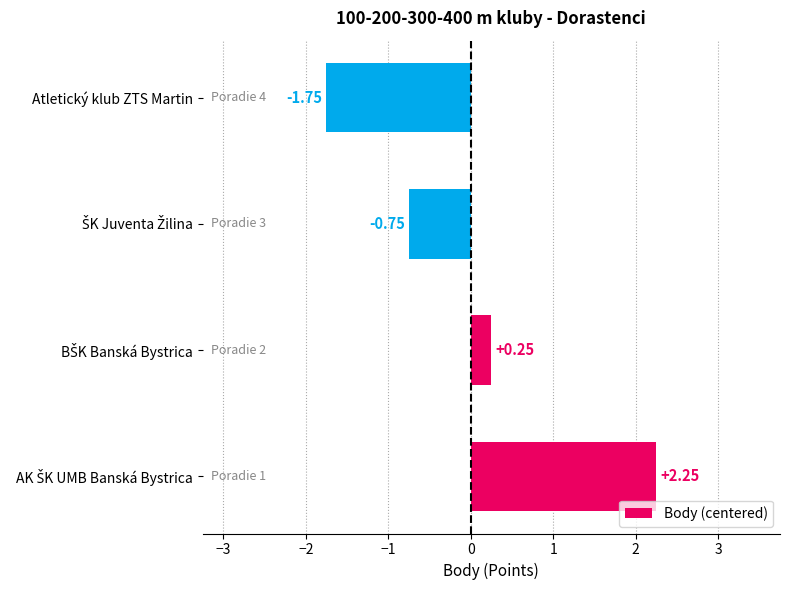

Which label corresponds to the smallest value in the chart?

Atletický klub ZTS Martin